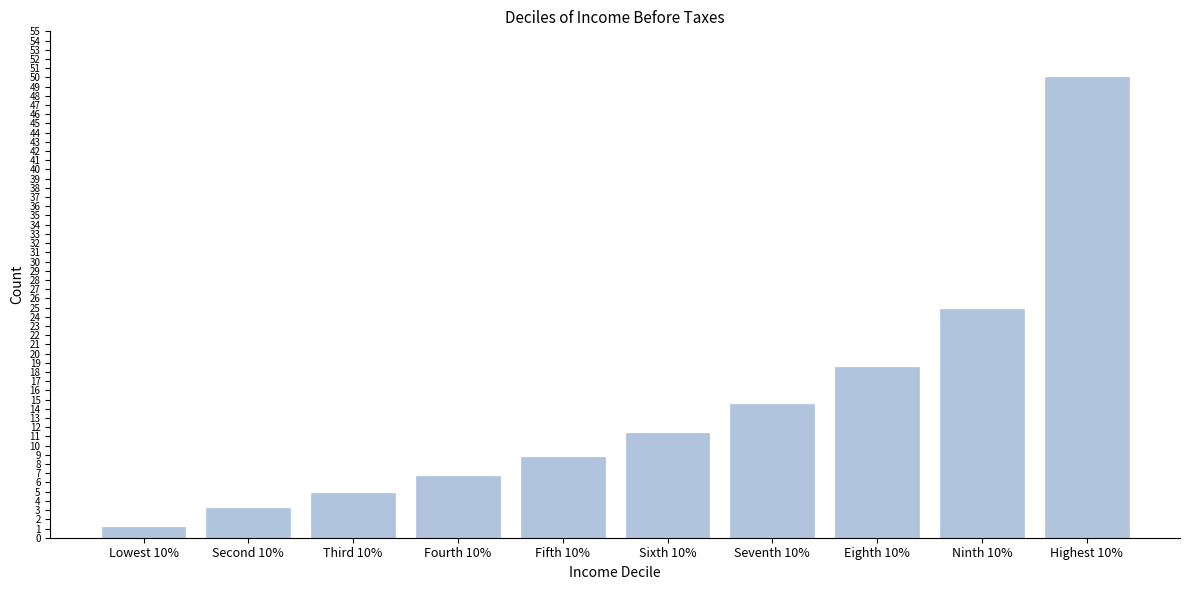

Reading left to right, extract all data points from this chart.

Lowest 10%=1.2	Second 10%=3.2	Third 10%=4.9	Fourth 10%=6.7	Fifth 10%=8.8	Sixth 10%=11.3	Seventh 10%=14.5	Eighth 10%=18.5	Ninth 10%=24.8	Highest 10%=50.0